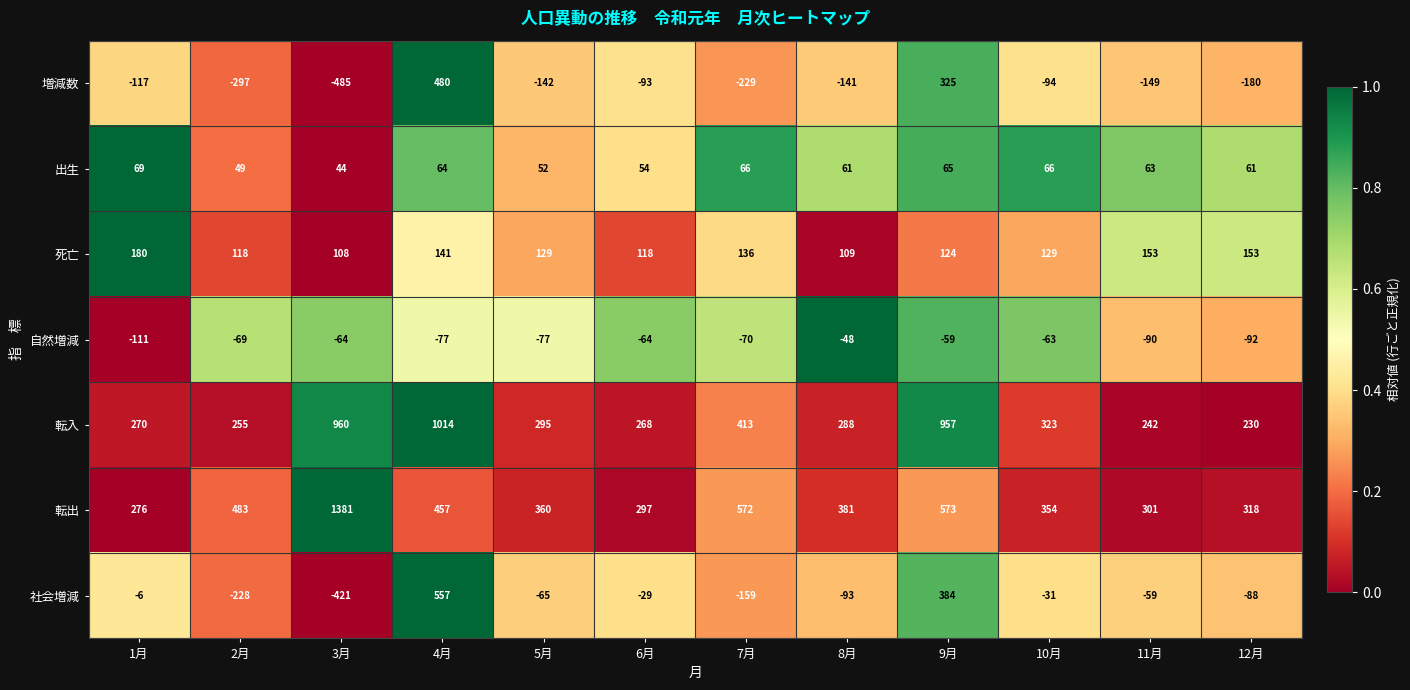

Where does the 出生 series first go above 63?

1月